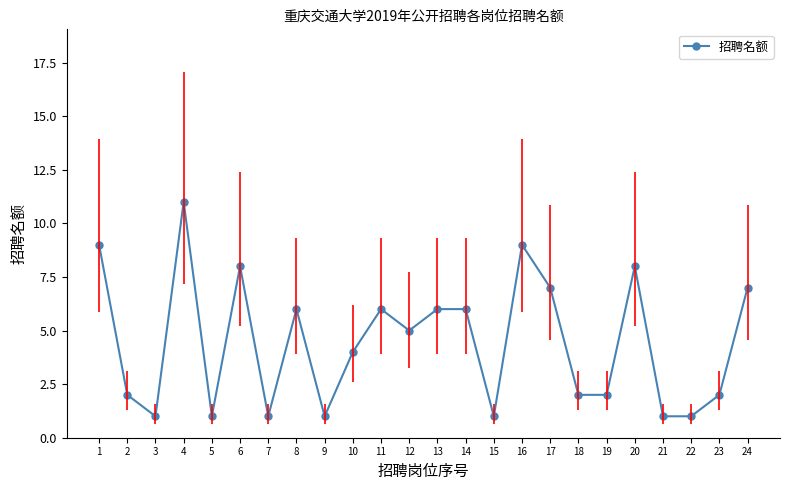

Approximately how many times larger is the value at 4 compared to 14?

1.8